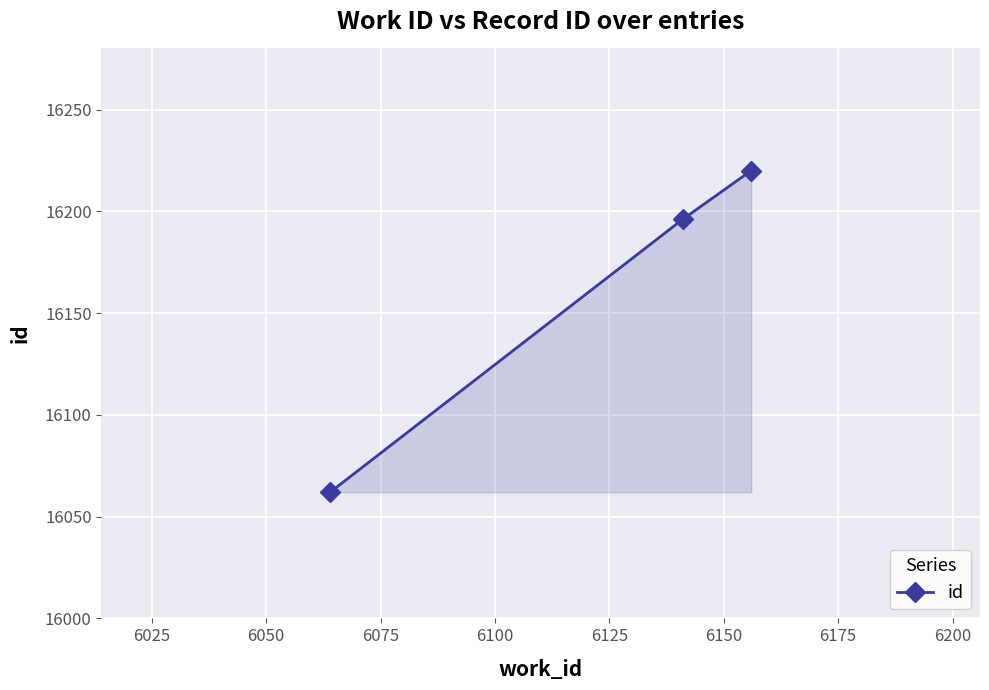

What is the greatest value displayed?

16220